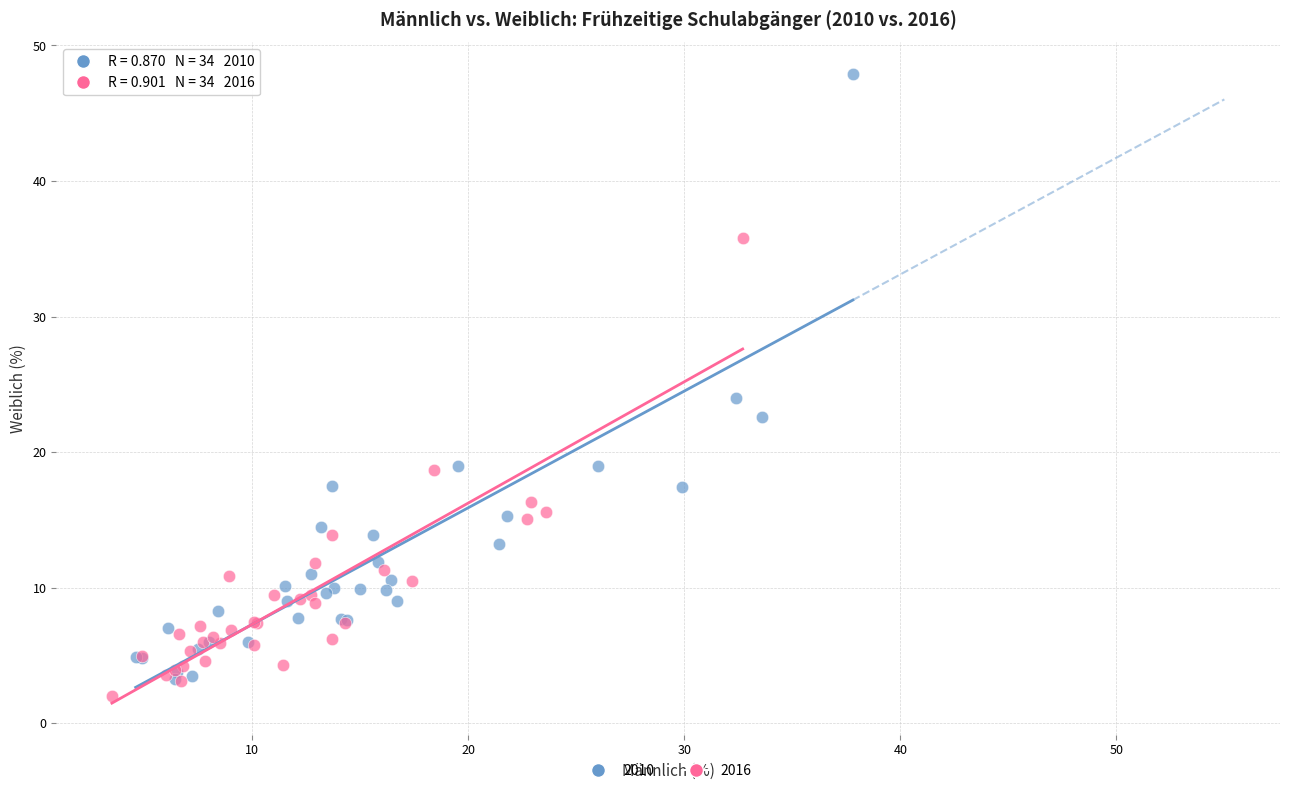

Which series has the largest Y range (max minus min)?

2010